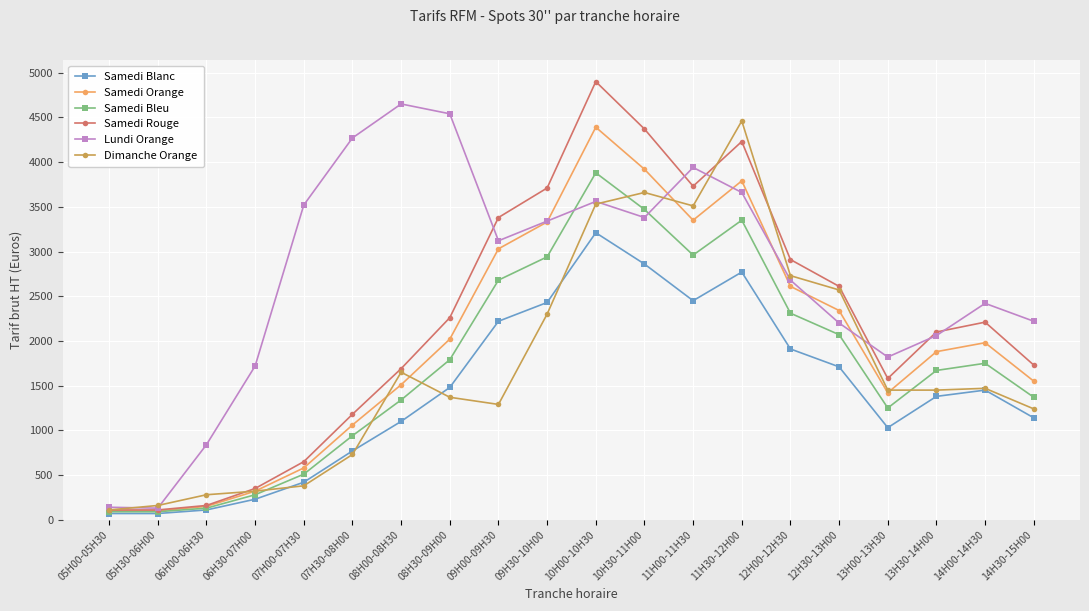

What are all the series names shown in the legend?

Samedi Blanc, Samedi Orange, Samedi Bleu, Samedi Rouge, Lundi Orange, Dimanche Orange